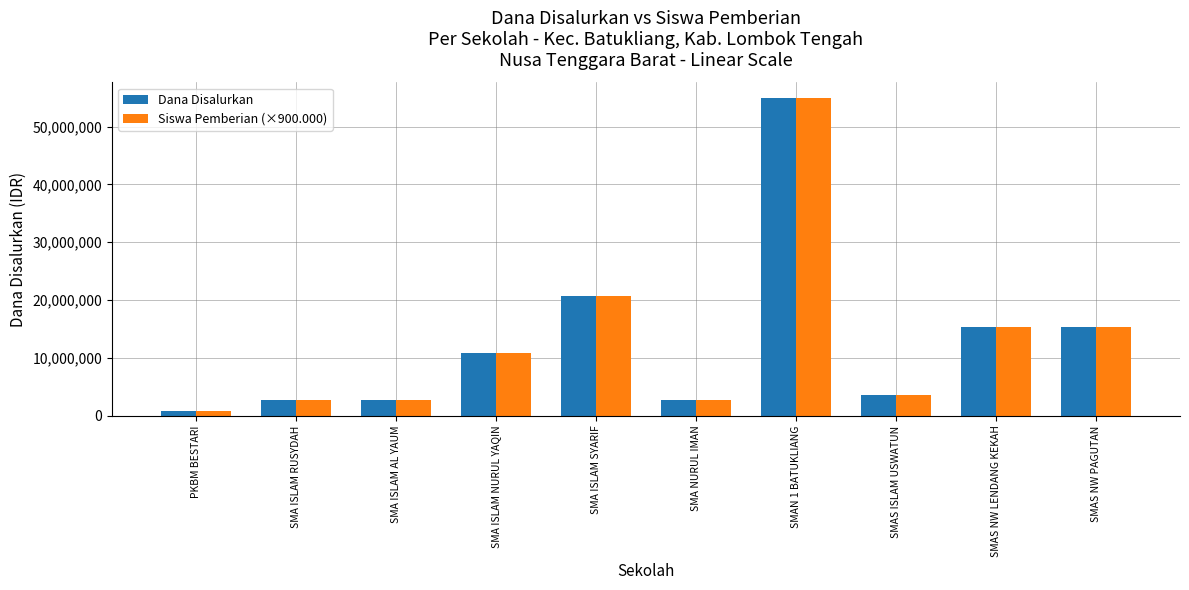

What is the value of the Siswa Pemberian (×900.000) bar at the 5th from the left?

20700000